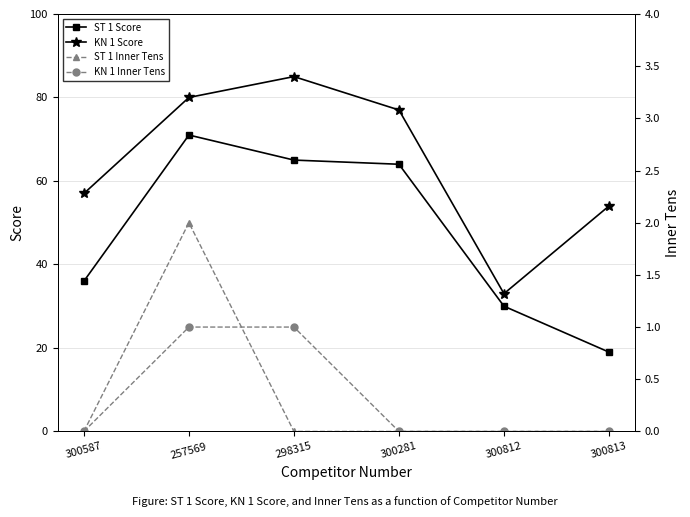

The value of KN 1 Score at 300587 is 57. True or false?

True